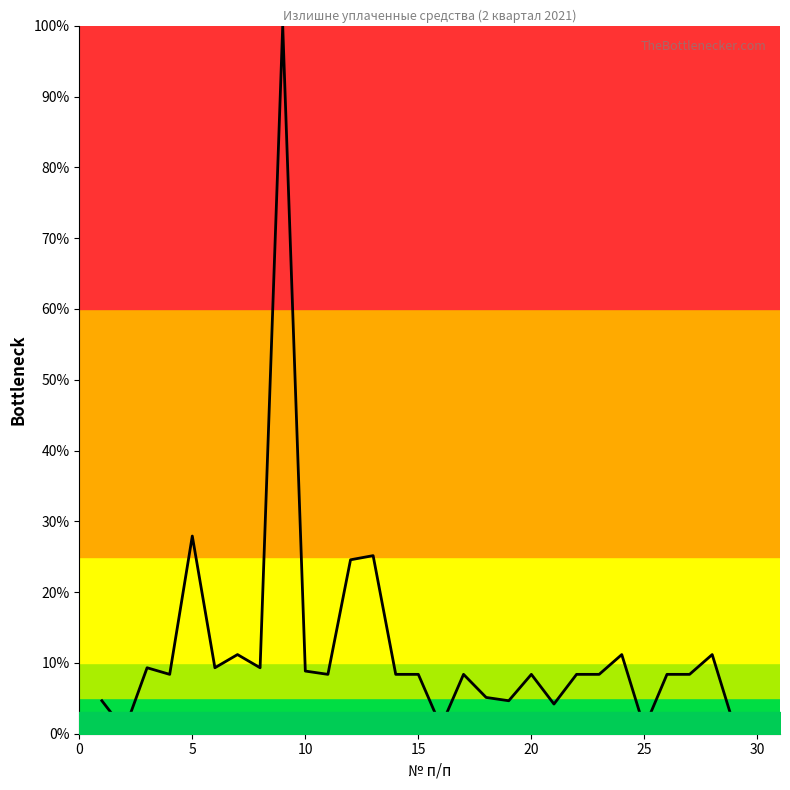

What is the maximum value shown in the chart?

100.0